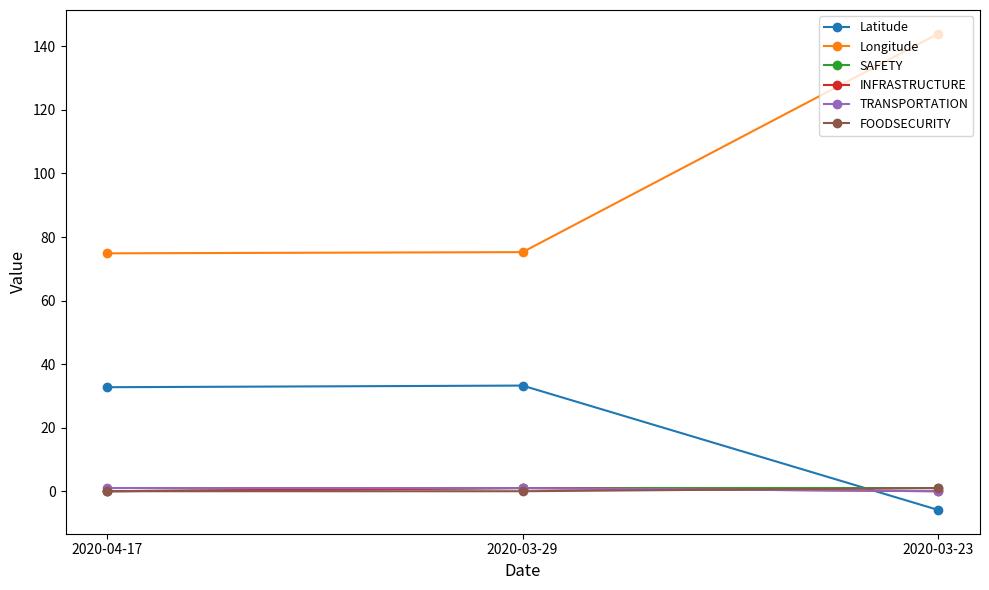

What is the label of the 1st point from the left?

2020-04-17